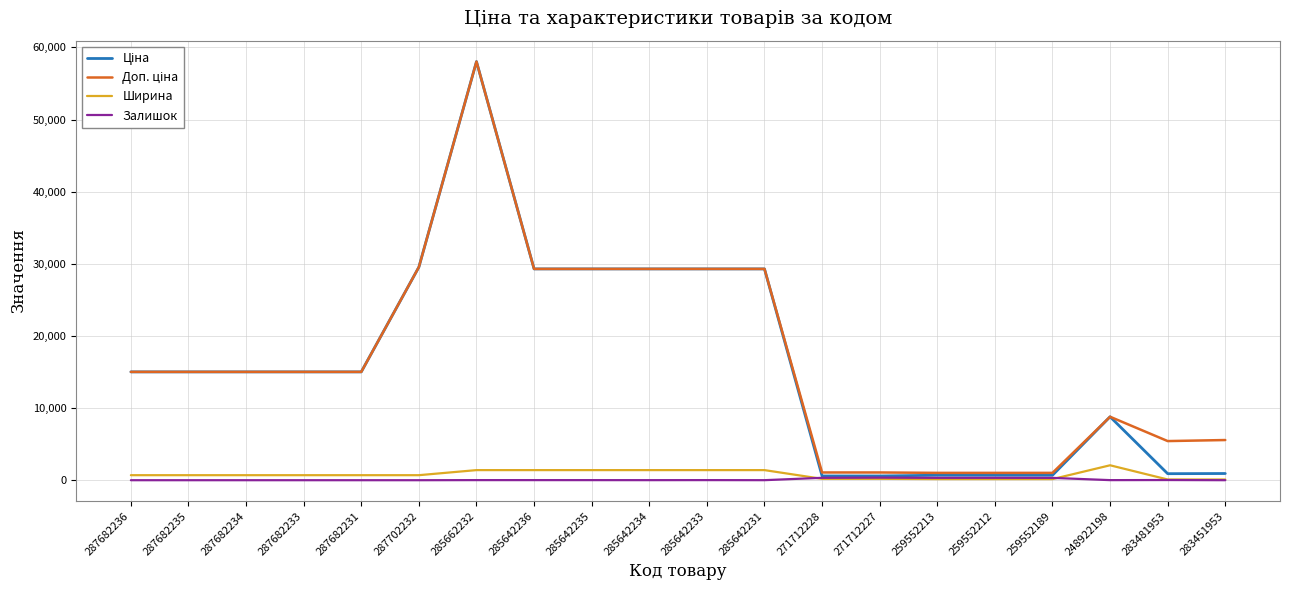

Does the chart display data point markers on the line(s)?

No